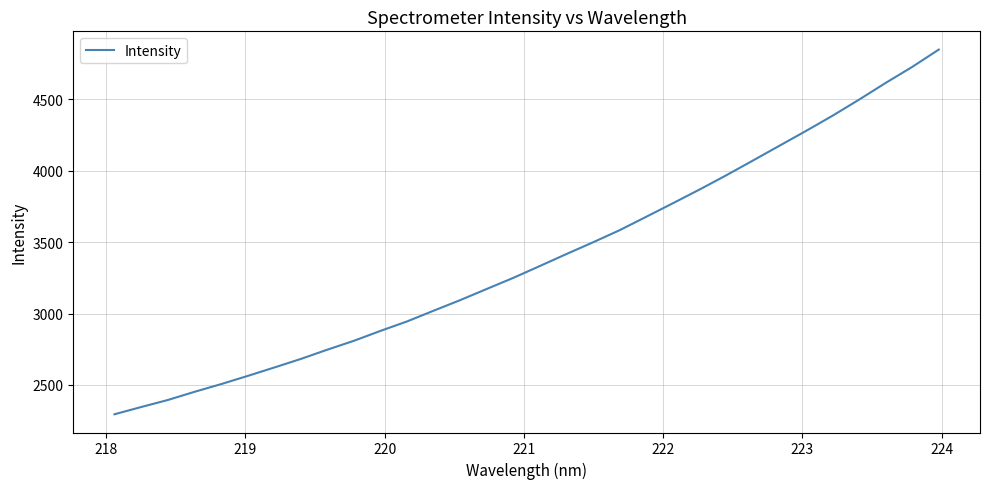

What is the greatest value displayed?

4849.8